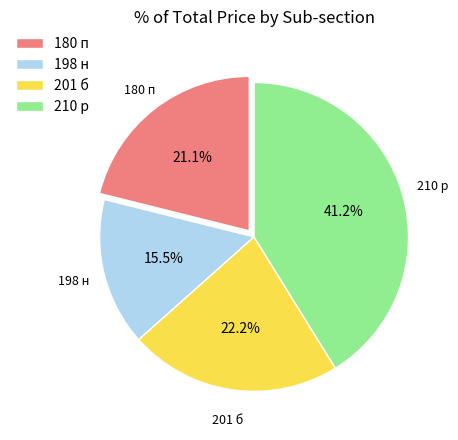

Is there a majority slice in this chart?

No